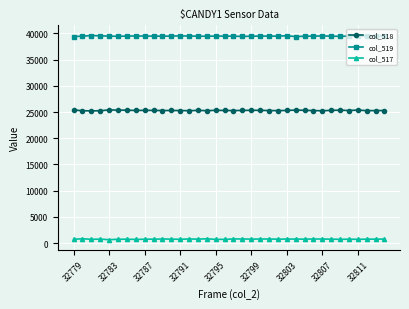

Rank the series by their maximum value, from lowest to highest.

col_517, col_518, col_519